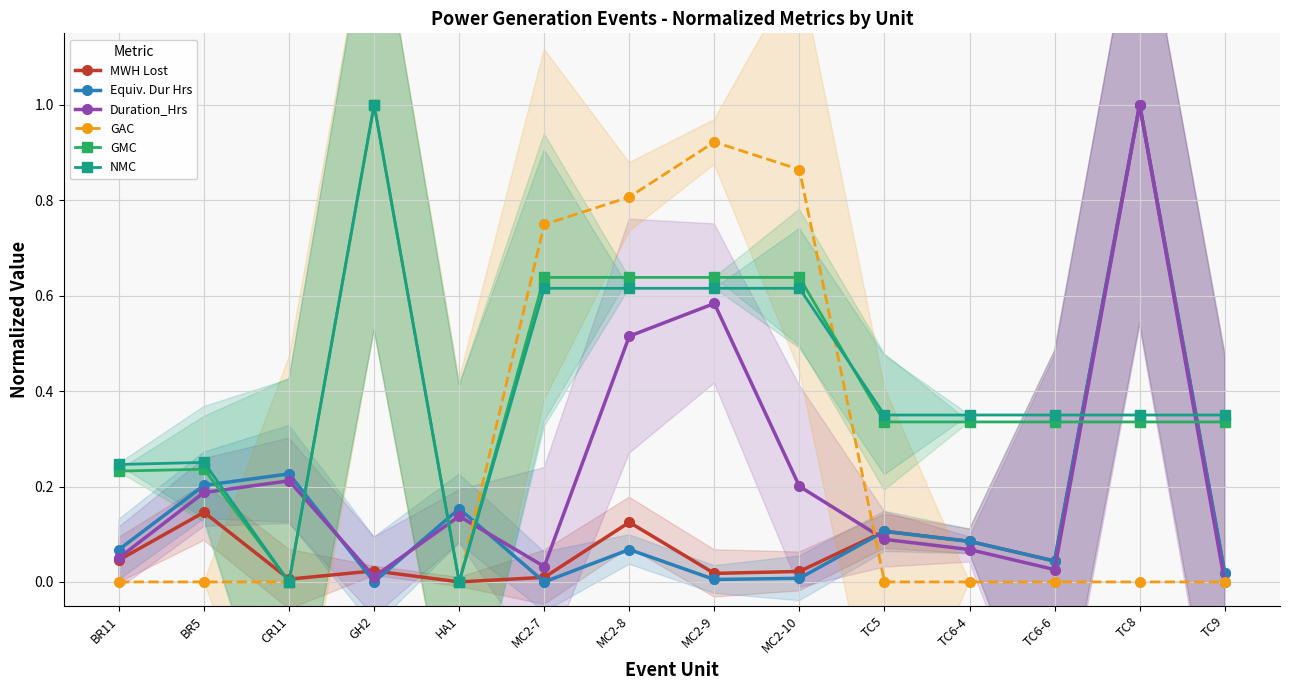

What position from the left is BR5?

2